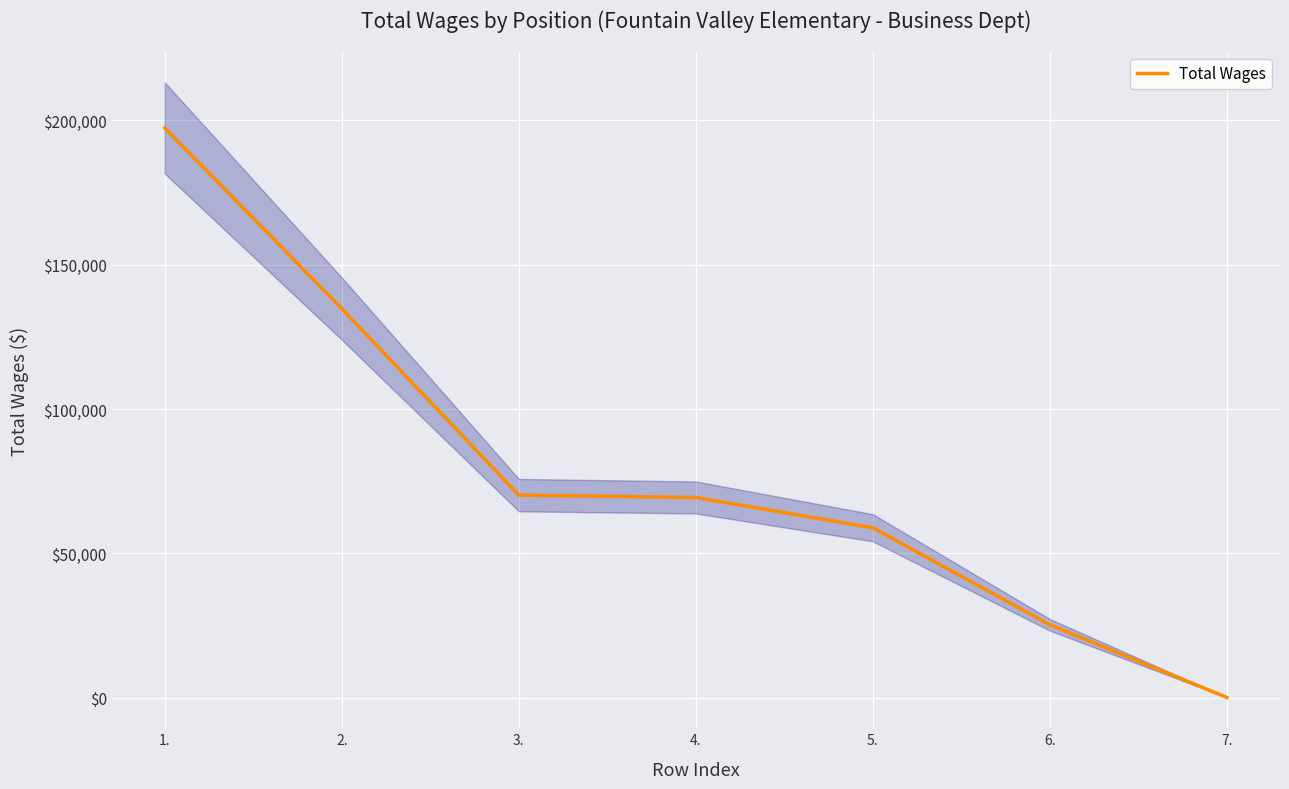

Read the value at 6..

25227